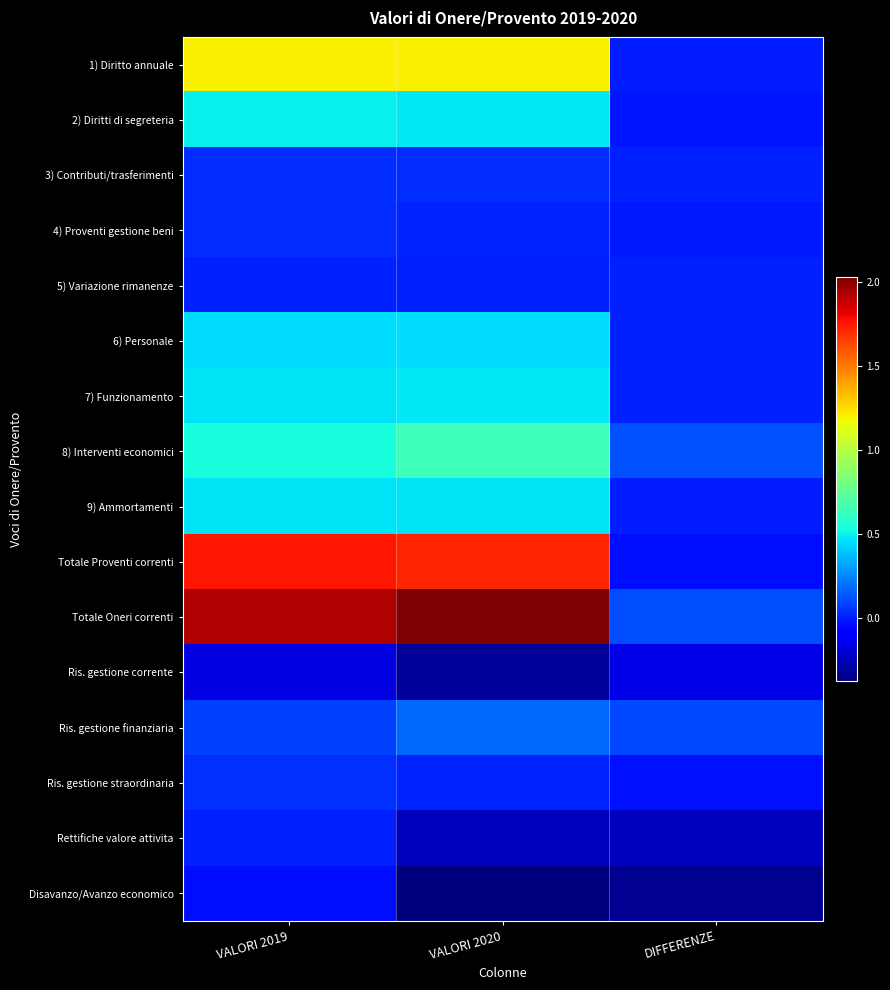

What is the spread (max minus min) of values at VALORI 2020?

24113195